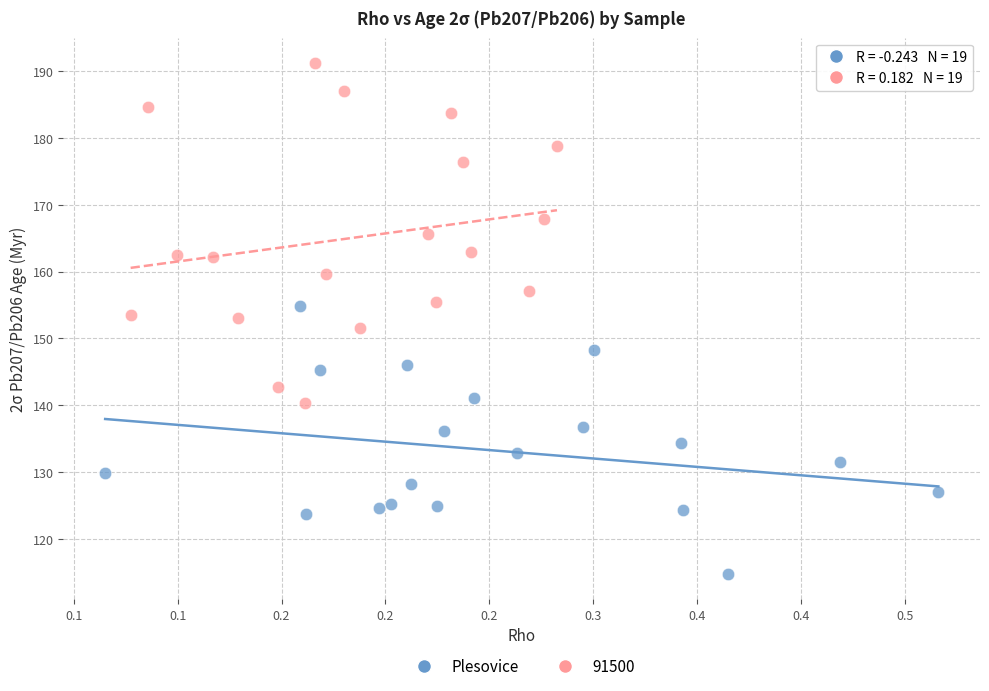

Which series contains the lowest Y value?

Plesovice